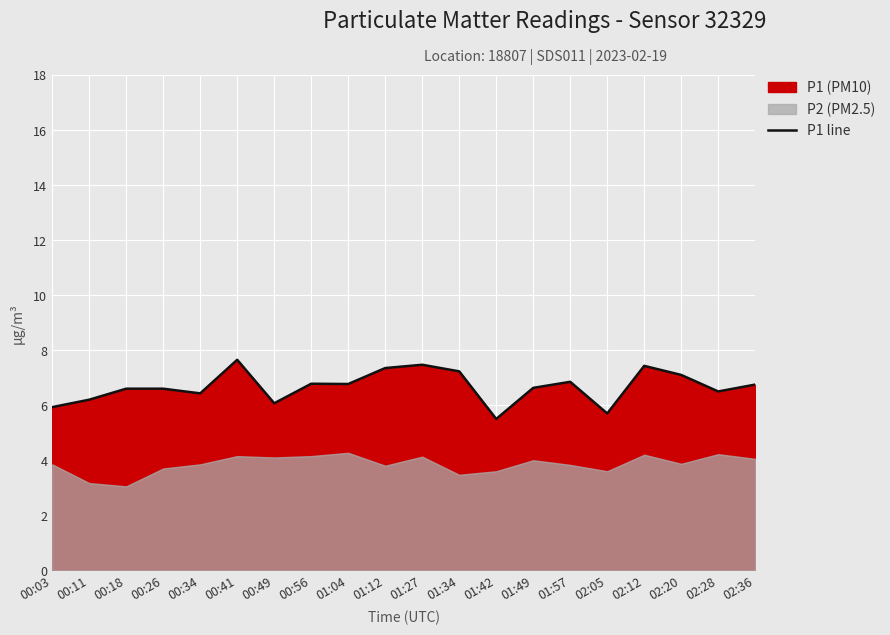

At which category does the data reach its first local peak?

00:41